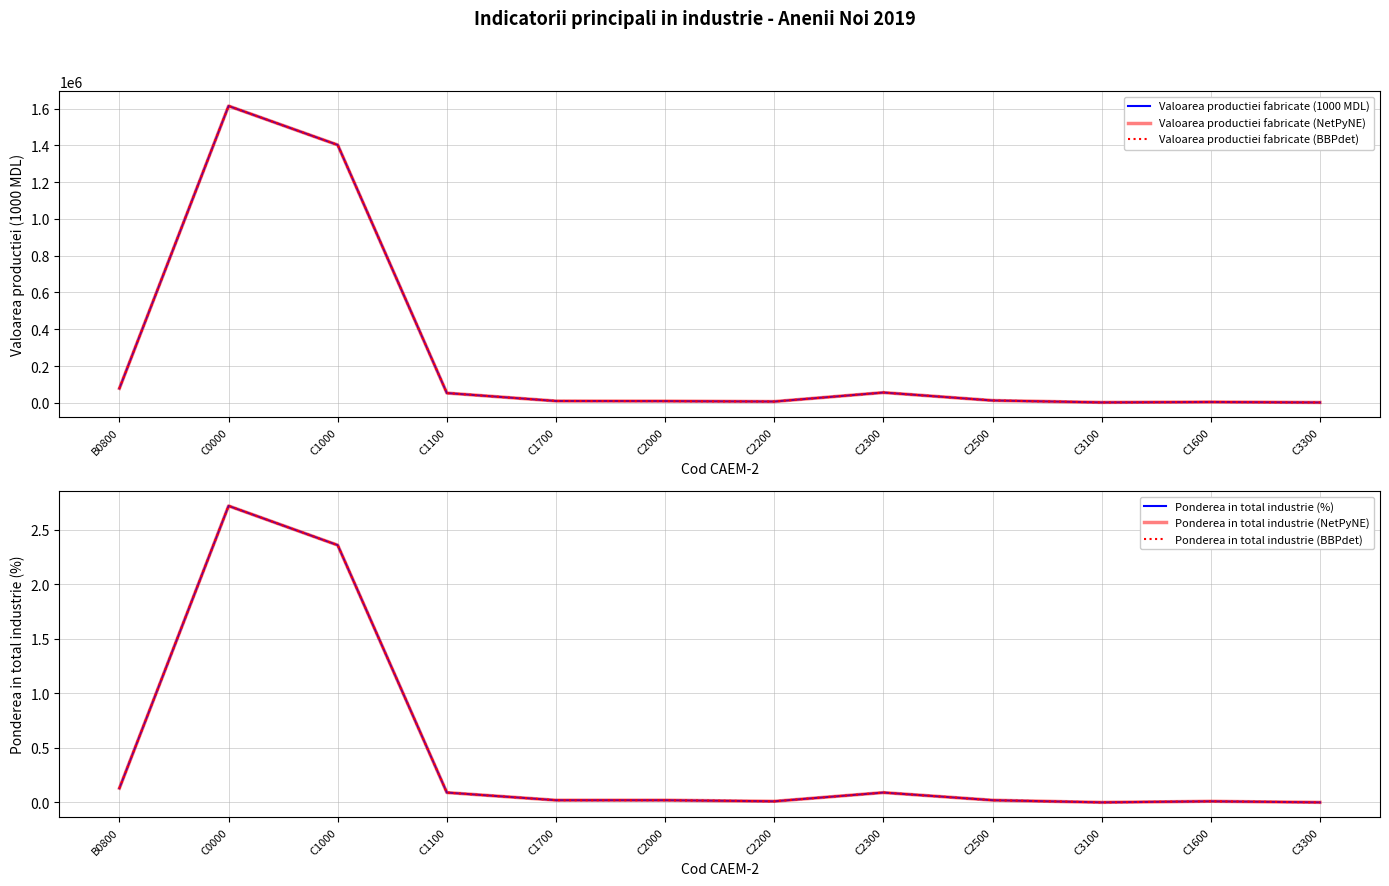

What is the sum of all Valoarea productiei fabricate (BBPdet) values?

3251137.4